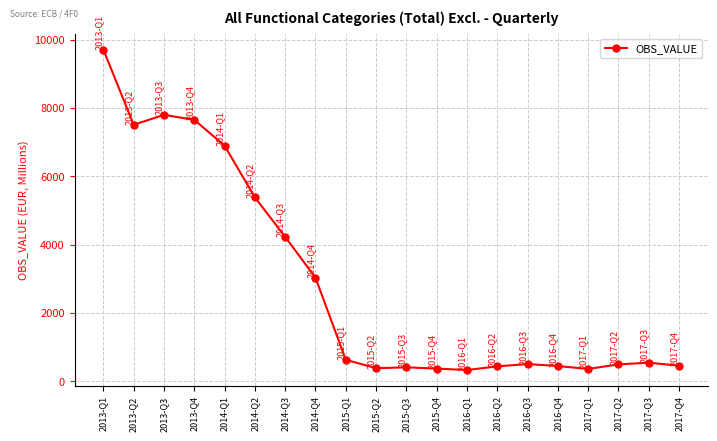

The value at 2013-Q3 is 7799. True or false?

True